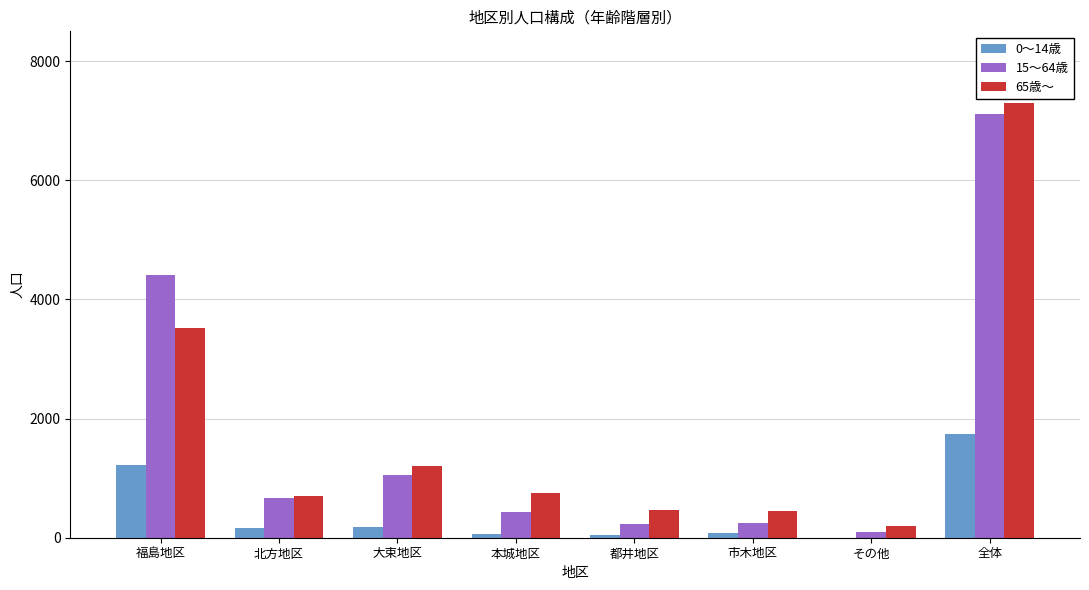

The 15～64歳 series shows 427 at 本城地区. True or false?

True